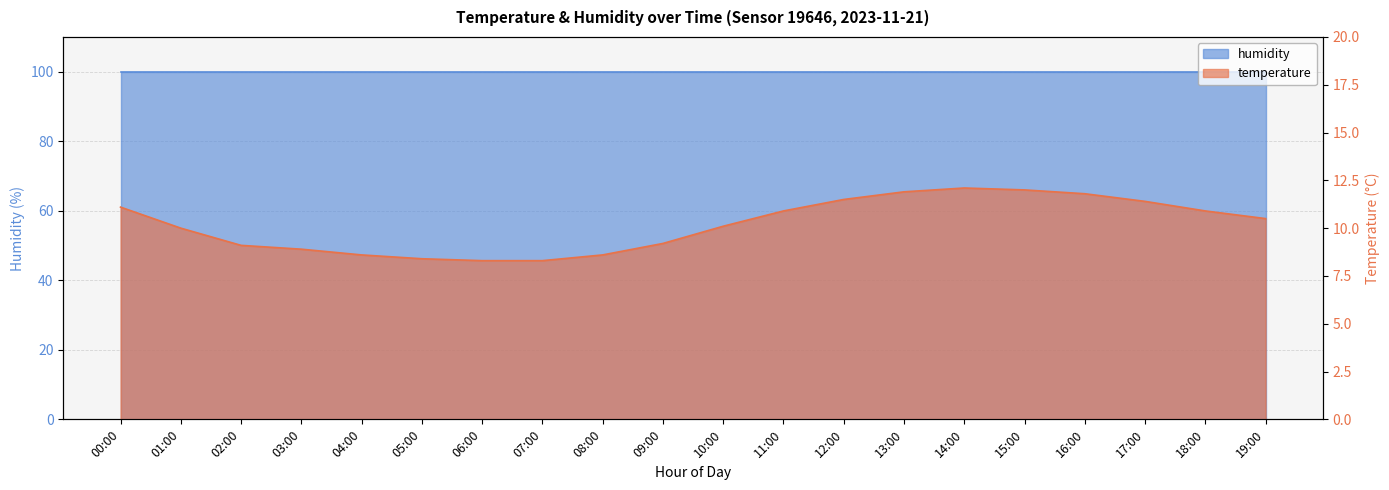

List the labels in order of value, largest first.

14:00, 15:00, 13:00, 16:00, 12:00, 17:00, 00:00, 11:00, 18:00, 19:00, 10:00, 01:00, 09:00, 02:00, 03:00, 04:00, 08:00, 05:00, 06:00, 07:00